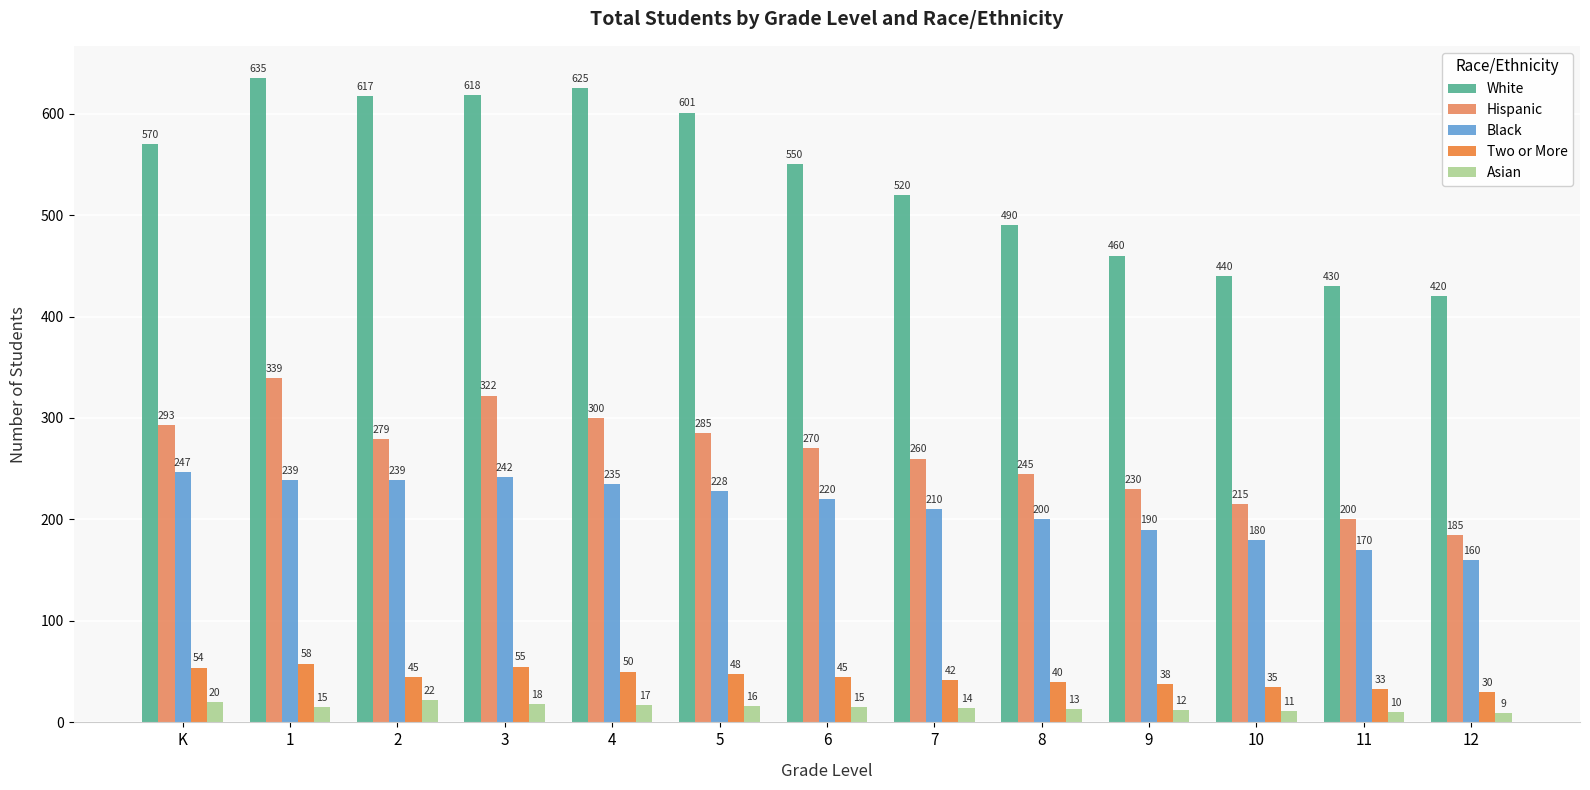

Does the chart contain any negative values?

No